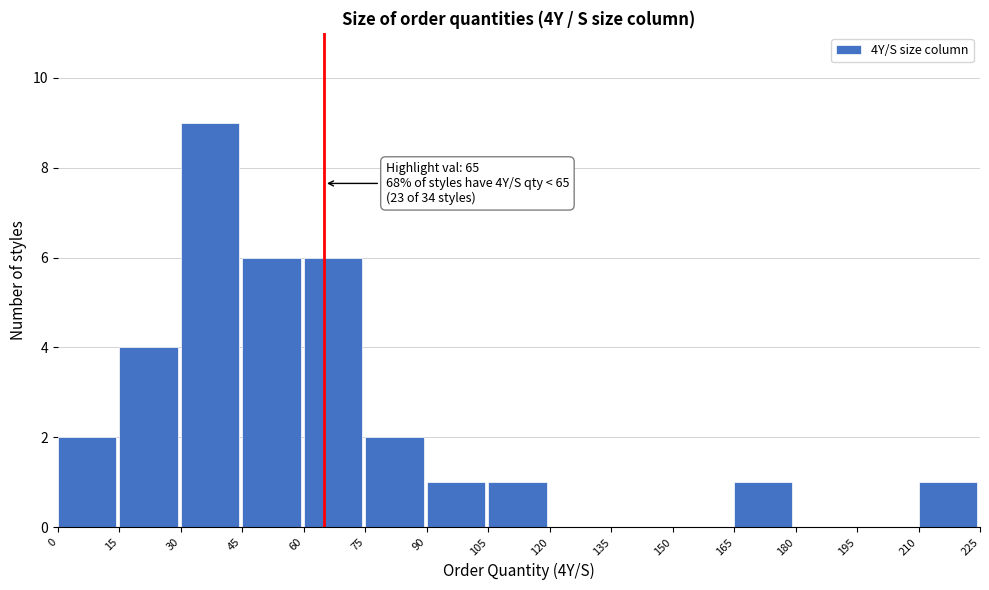

Over which range of the x-axis is the bar tallest?

30 to 45